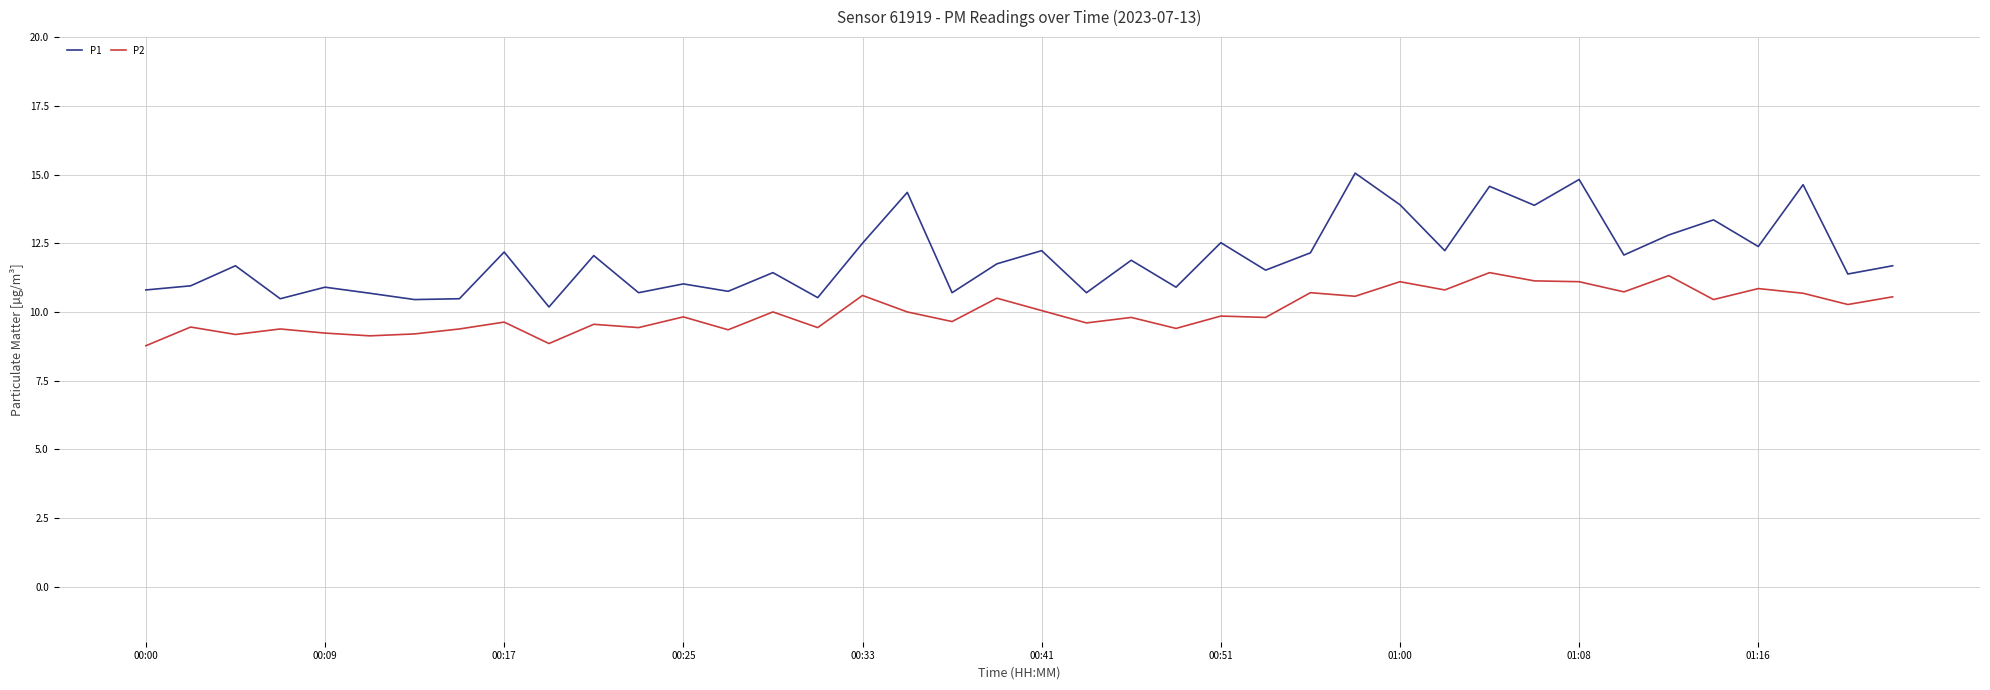

At how many categories does at least one series exceed 9?

40